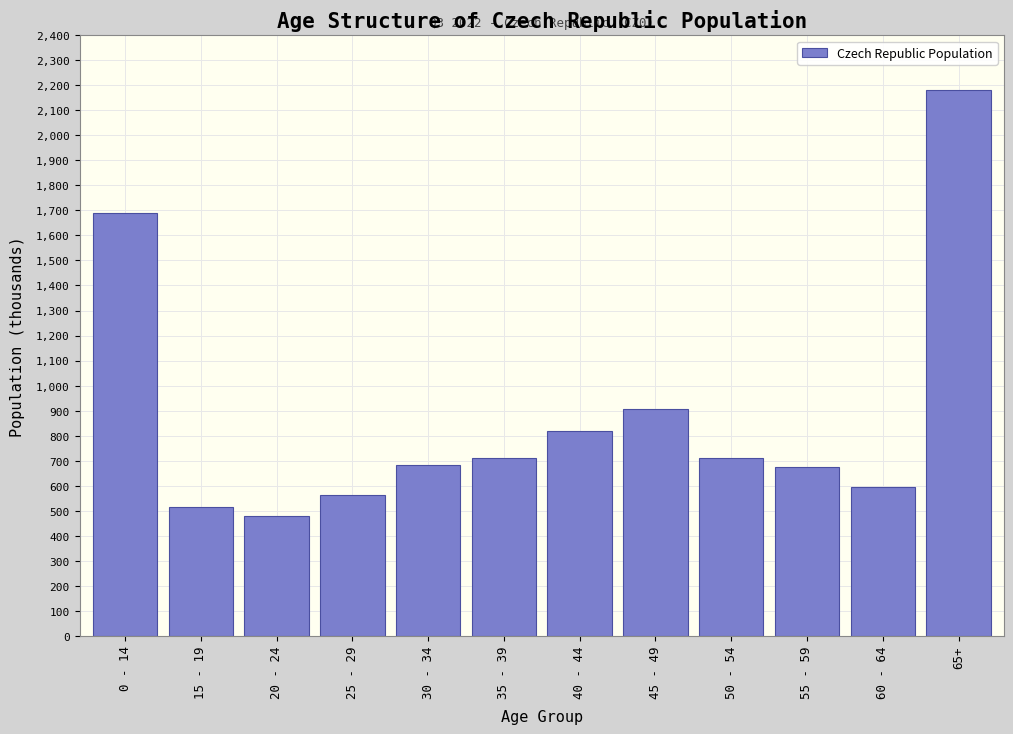

Is it true that the value at 60 - 64 is 594.3?

True